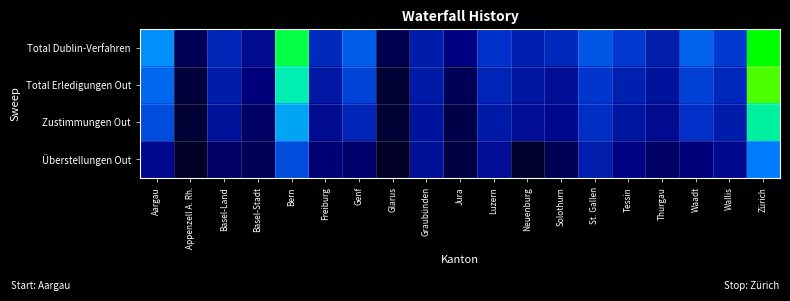

Rank the series by their maximum value, from lowest to highest.

Überstellungen Out, Zustimmungen Out, Total Erledigungen Out, Total Dublin-Verfahren